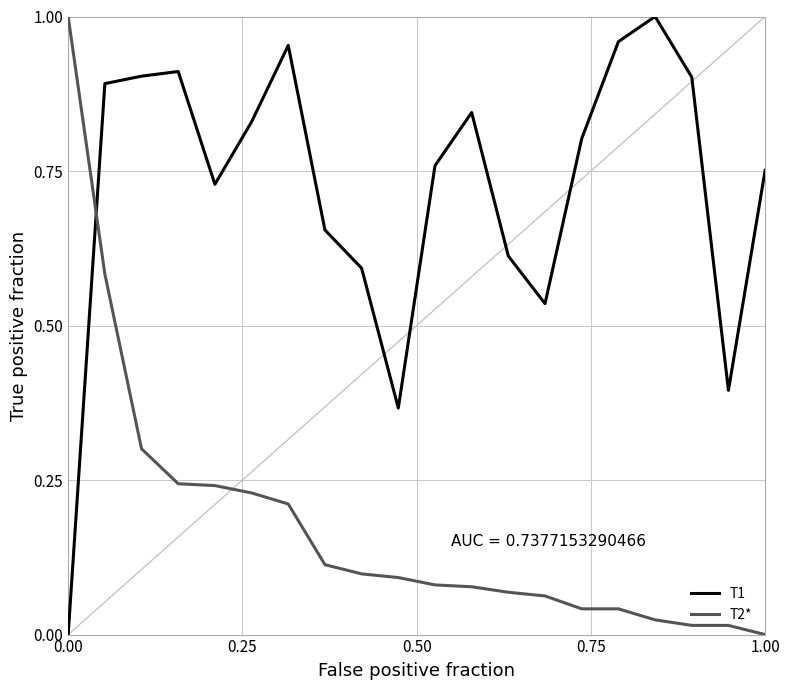

Which series has the largest total across all categories?

T1